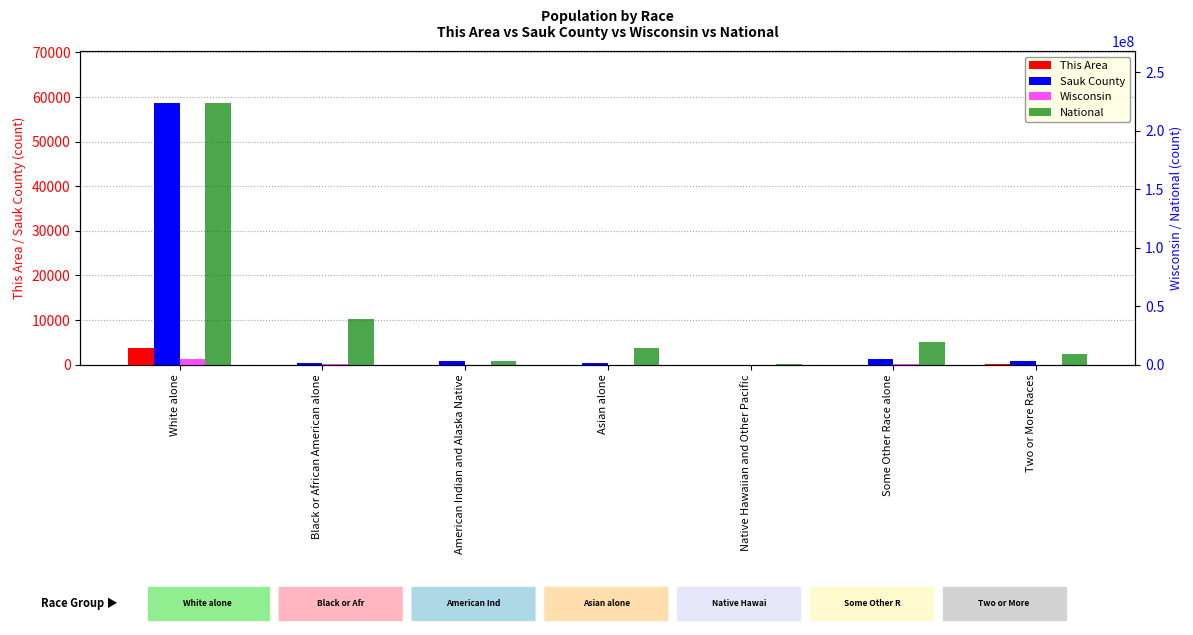

How many bars are there in total?

28